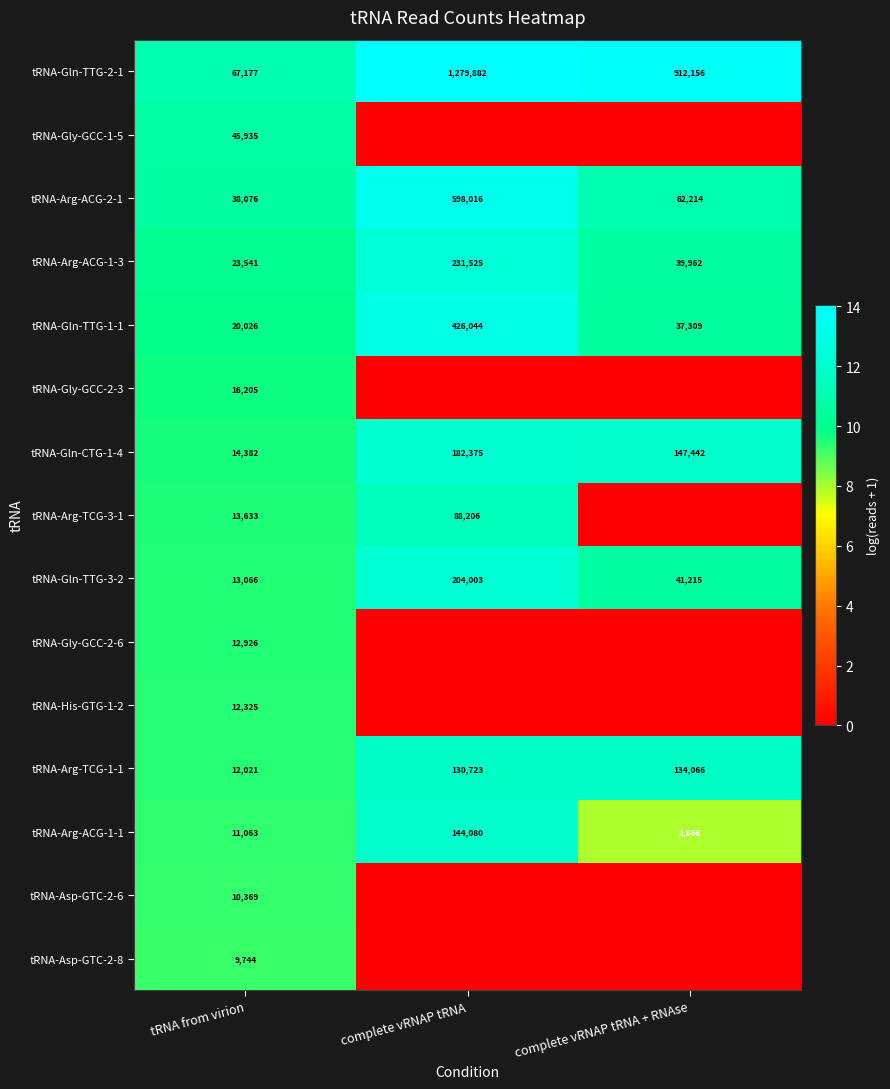

List the labels in order of tRNA-Arg-ACG-2-1 value, smallest first.

tRNA from virion, complete vRNAP tRNA + RNAse, complete vRNAP tRNA